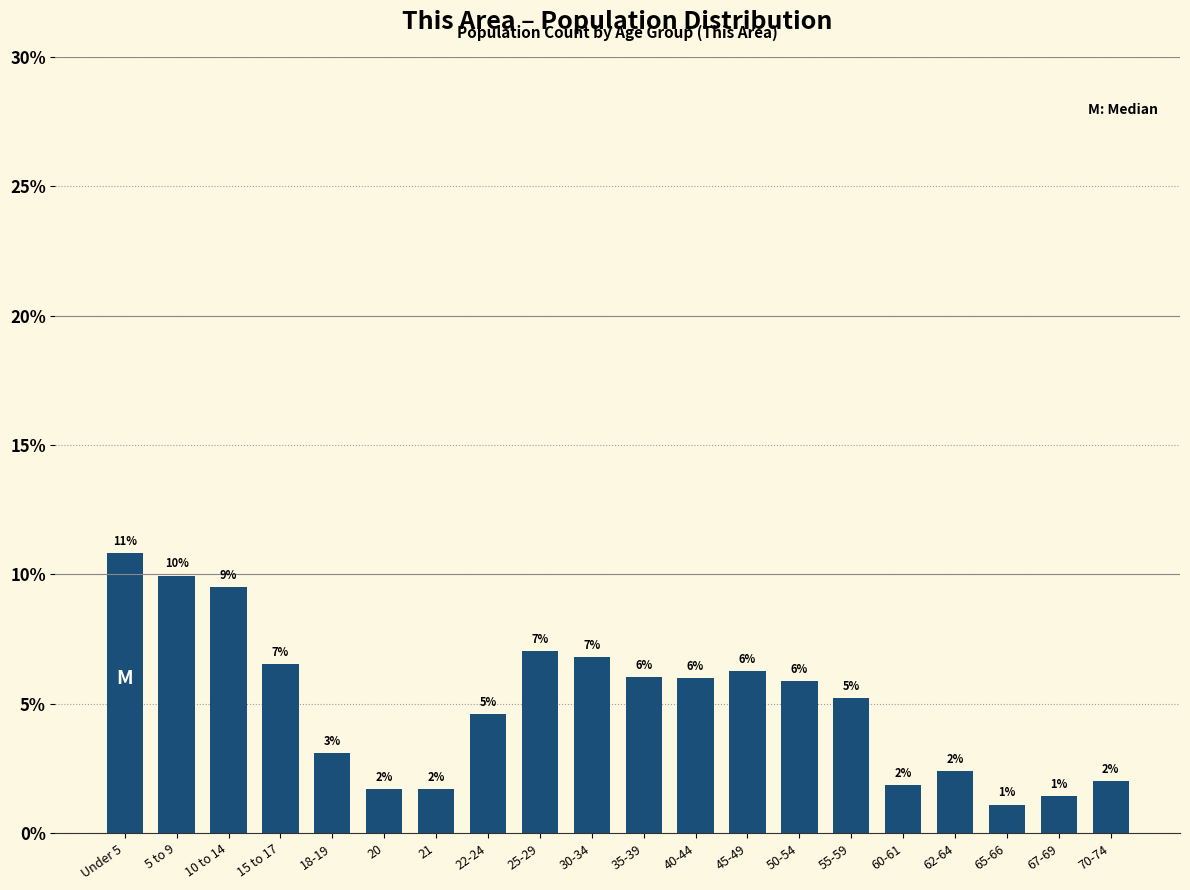

Where is the data nearest to the value 5?

55-59